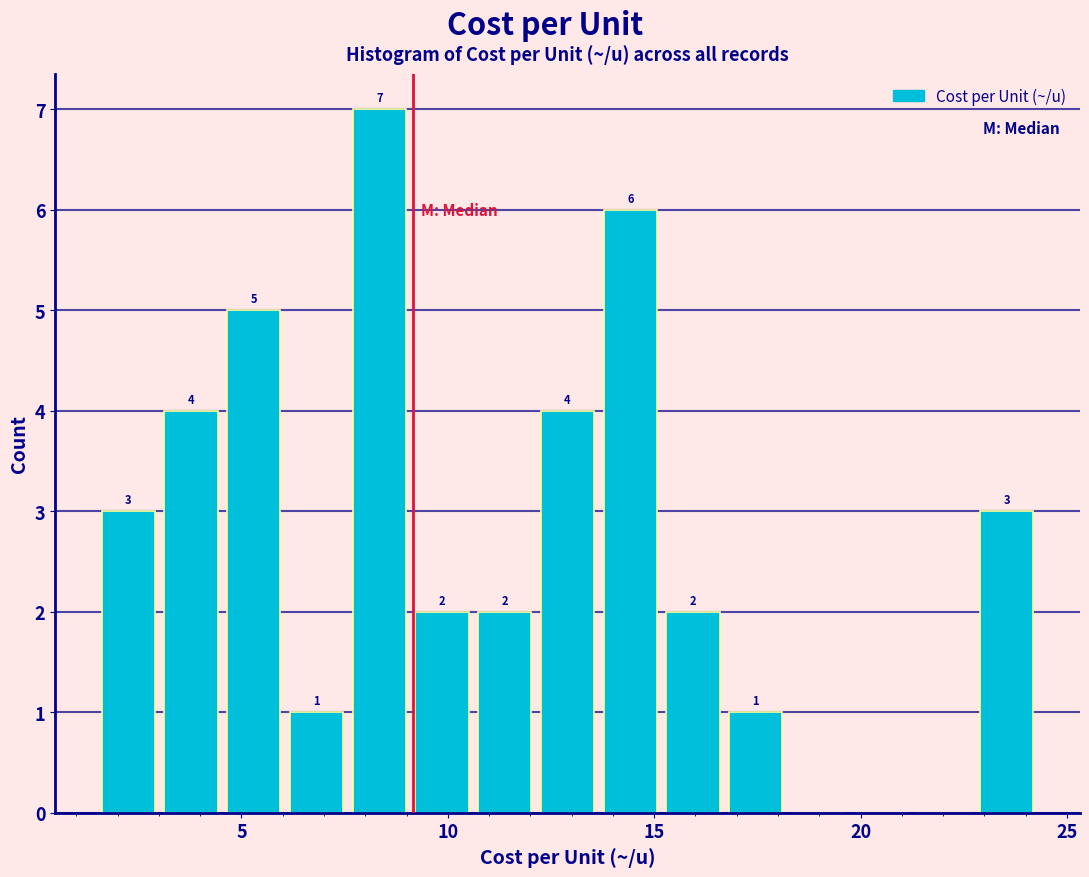

Read against the x-axis, roughly where is the centre of the tallest bar?

8.5